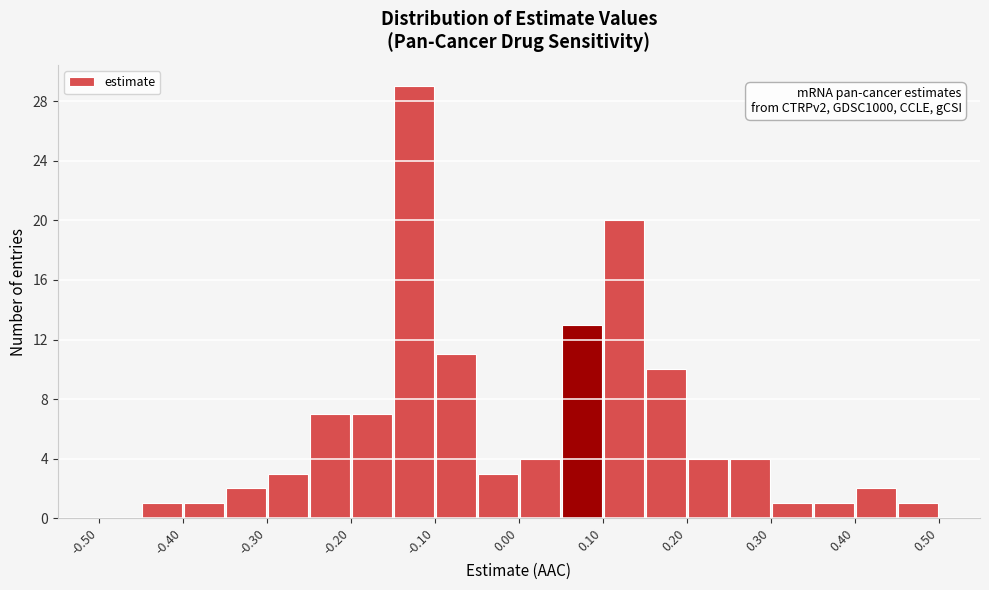

Which range on the x-axis has the tallest bar?

-0.15 to -0.10